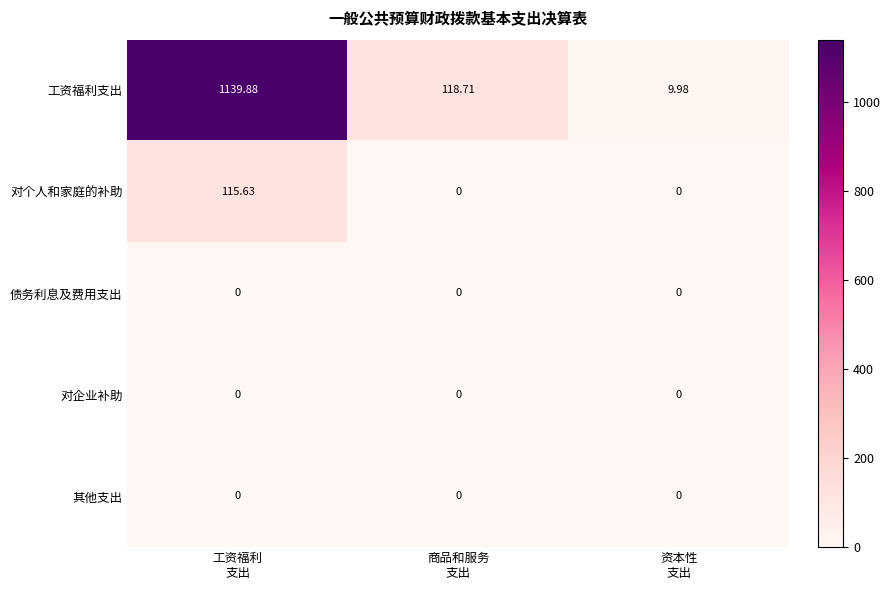

Which series has the largest range (max minus min)?

工资福利支出